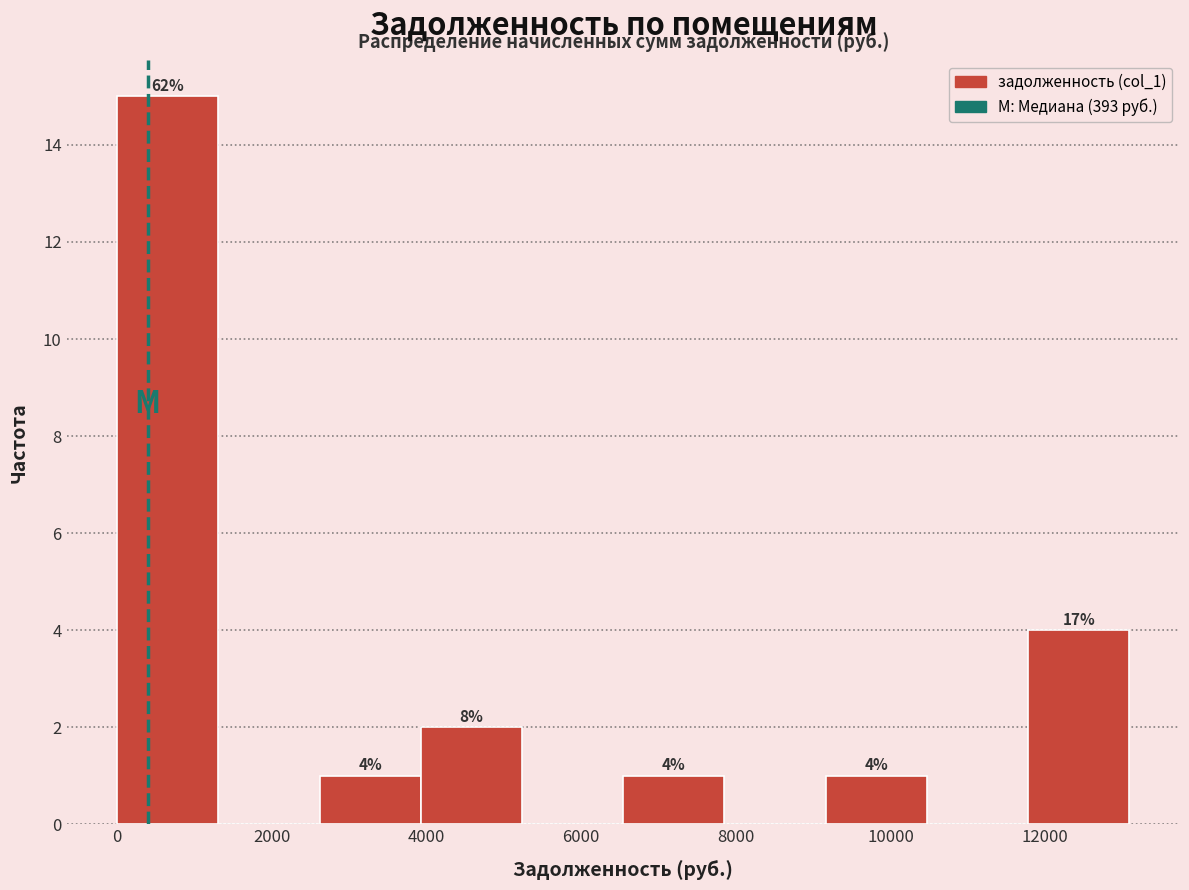

Over which range of the x-axis is the bar tallest?

0 to 1400